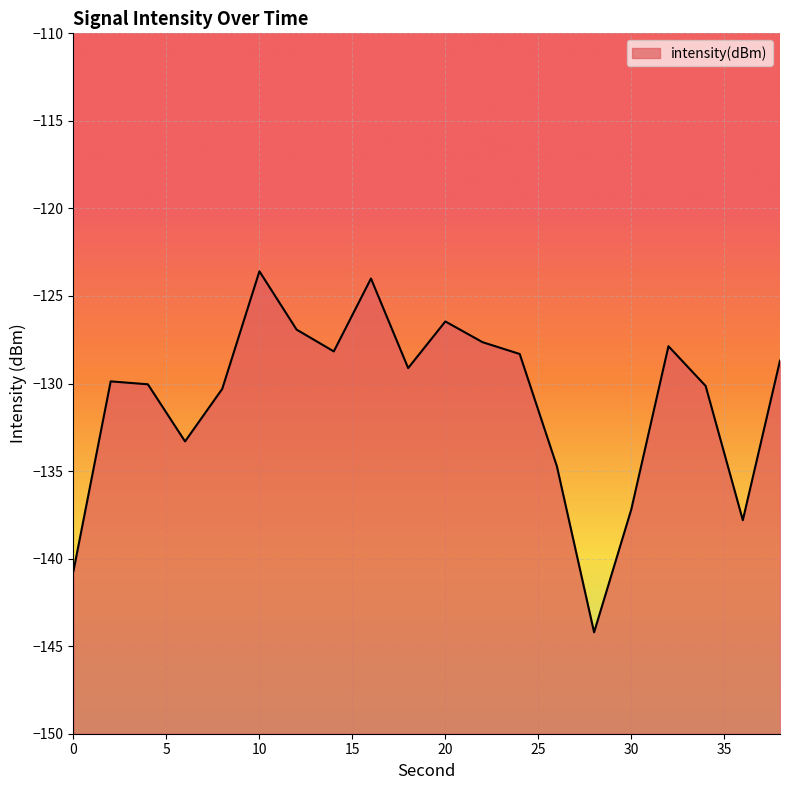

Does the chart display data point markers on the line(s)?

No